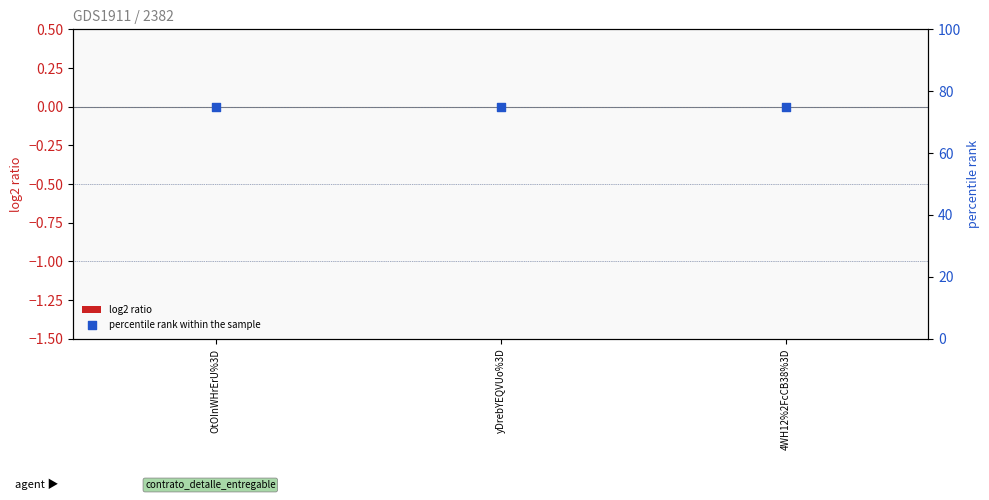

Which series contains the lowest Y value?

log2 ratio